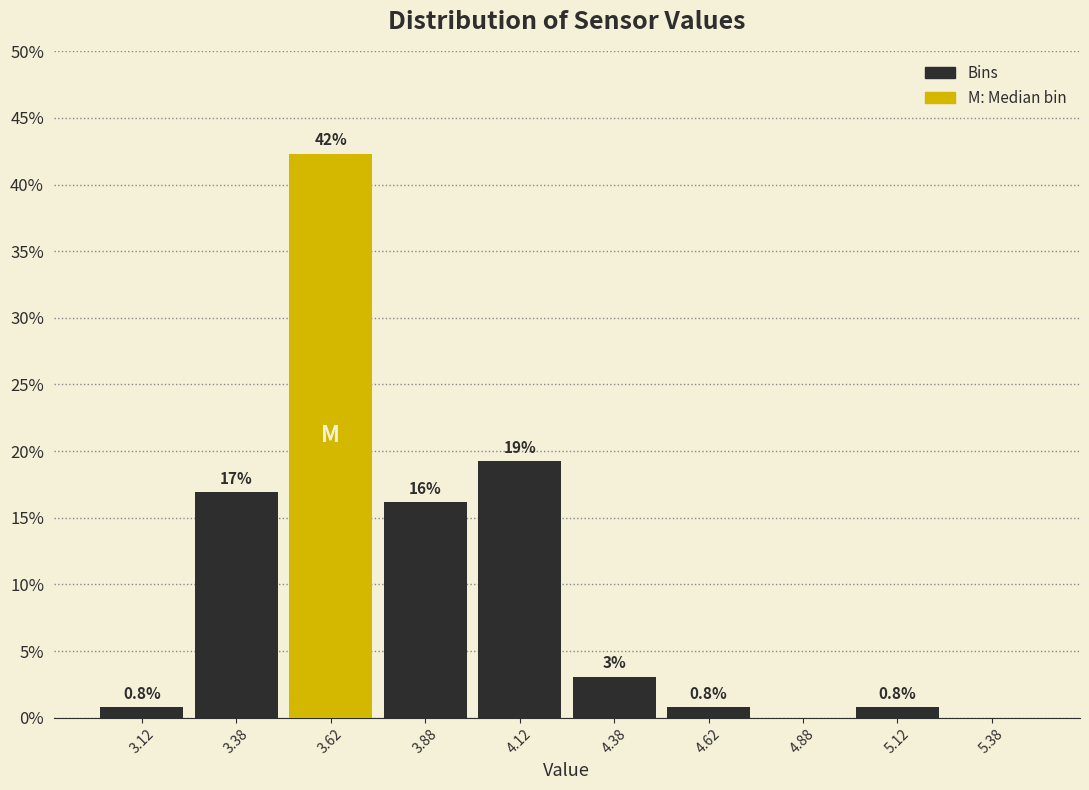

Over which range of the x-axis is the bar tallest?

3.50 to 3.75